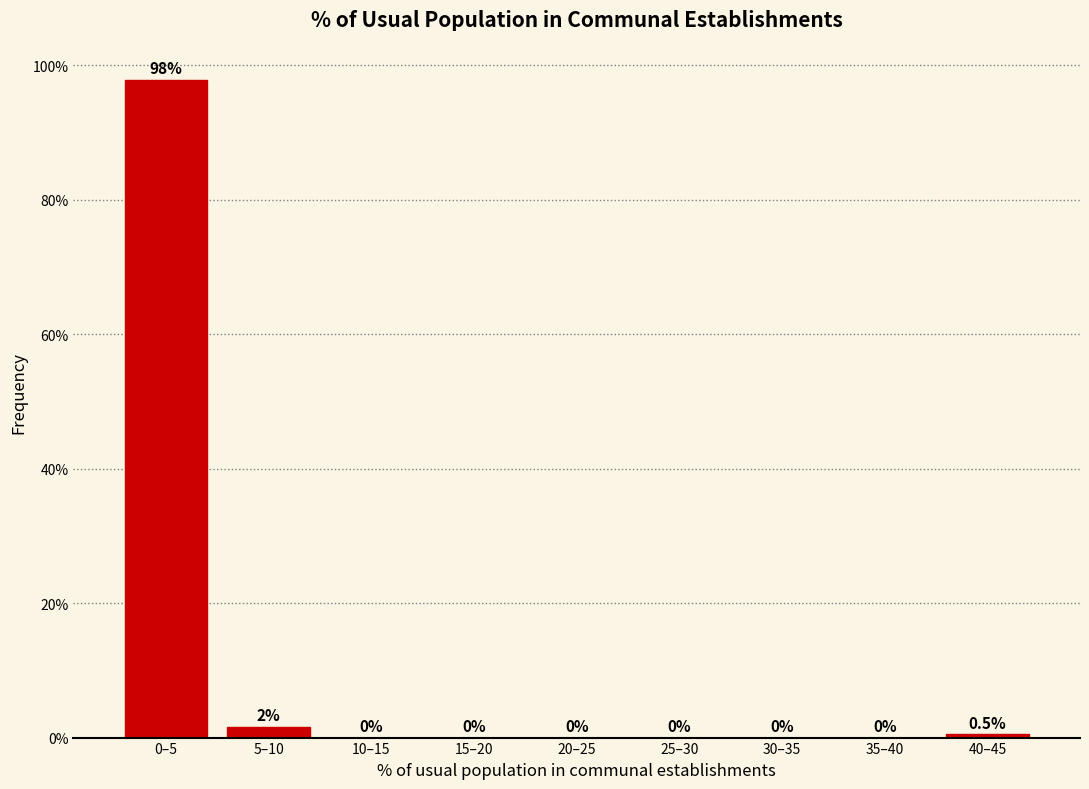

Reading left to right, transcribe all the data shown in this chart.

0–5=97.9	5–10=1.6	10–15=0.0	15–20=0.0	20–25=0.0	25–30=0.0	30–35=0.0	35–40=0.0	40–45=0.5